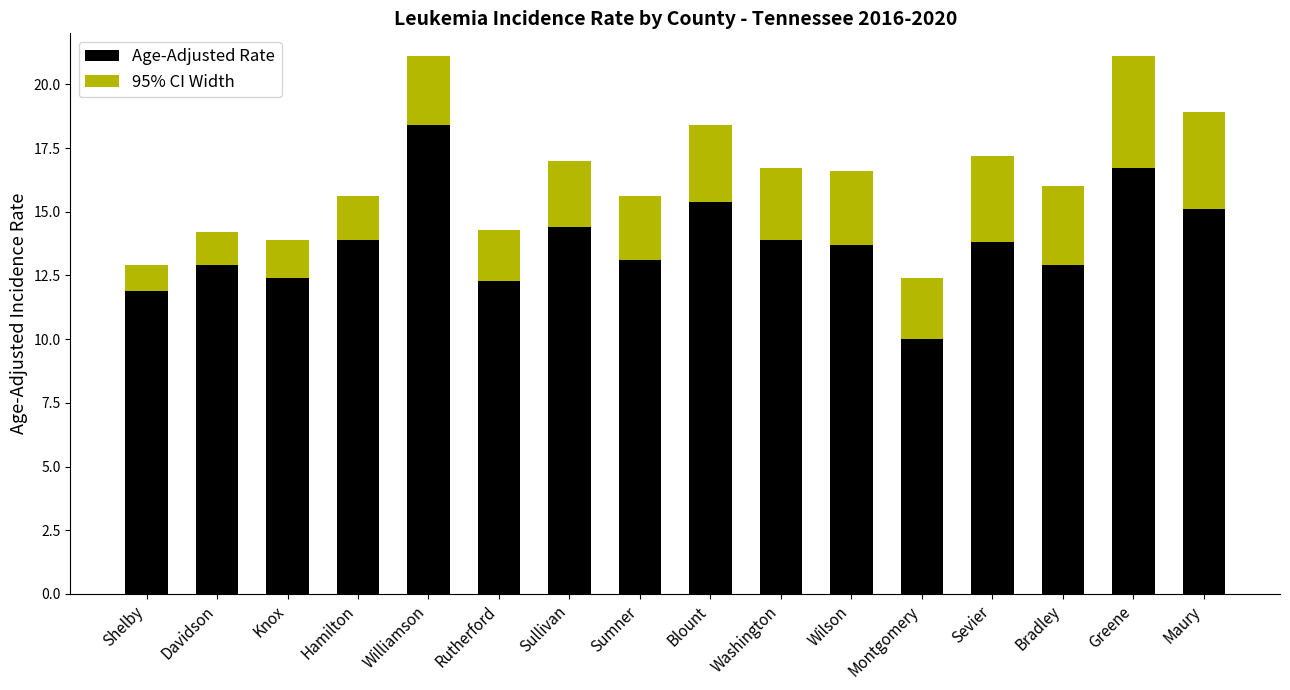

What is the average value of the Age-Adjusted Rate series?

13.8